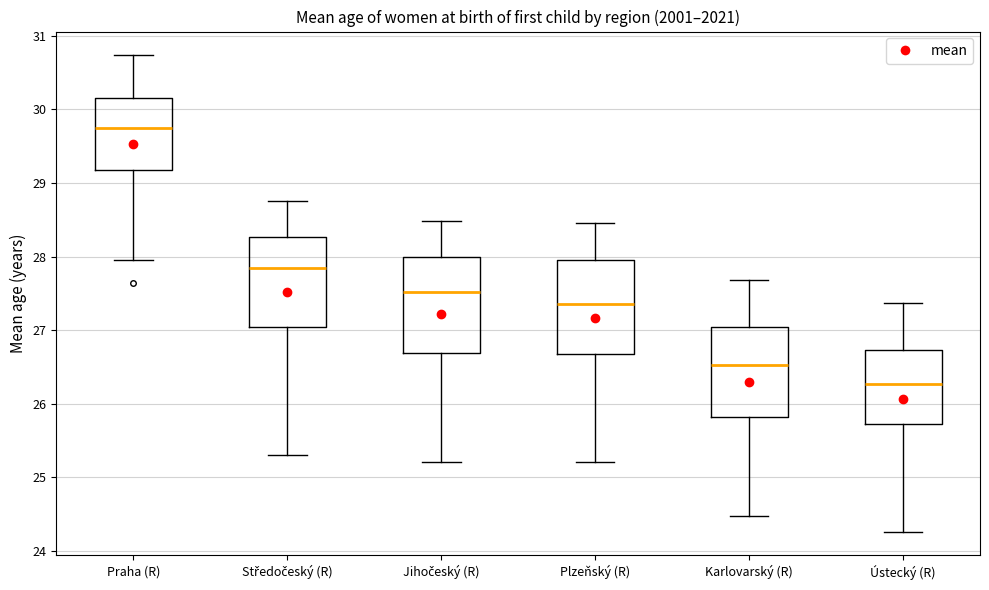

Where is the lower edge of the box for Plzeňský (R) on the y-axis? The values are not printed on the chart, so give them approximately, as read against the axis.

26.7